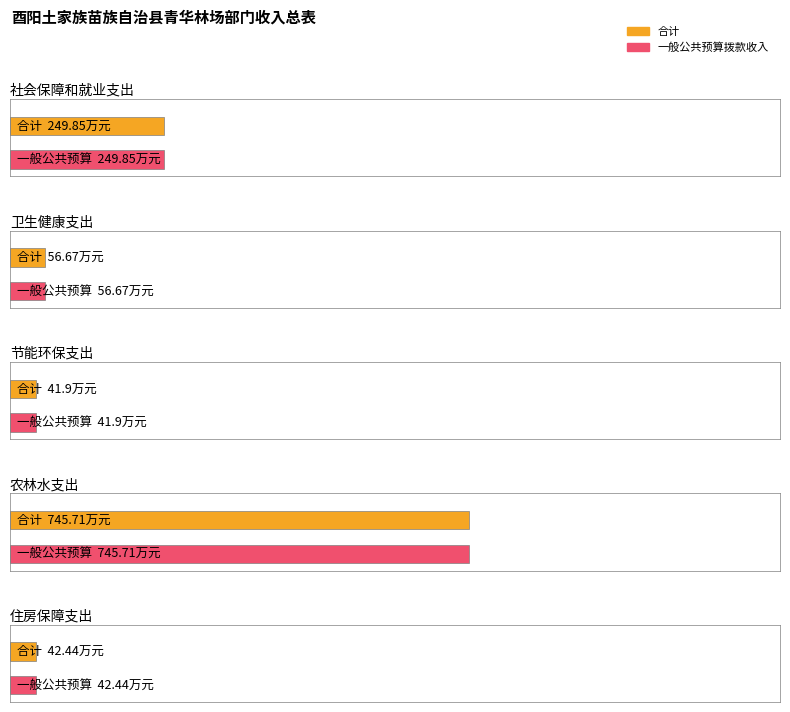

What are all the series names shown in the legend?

合计, 一般公共预算拨款收入